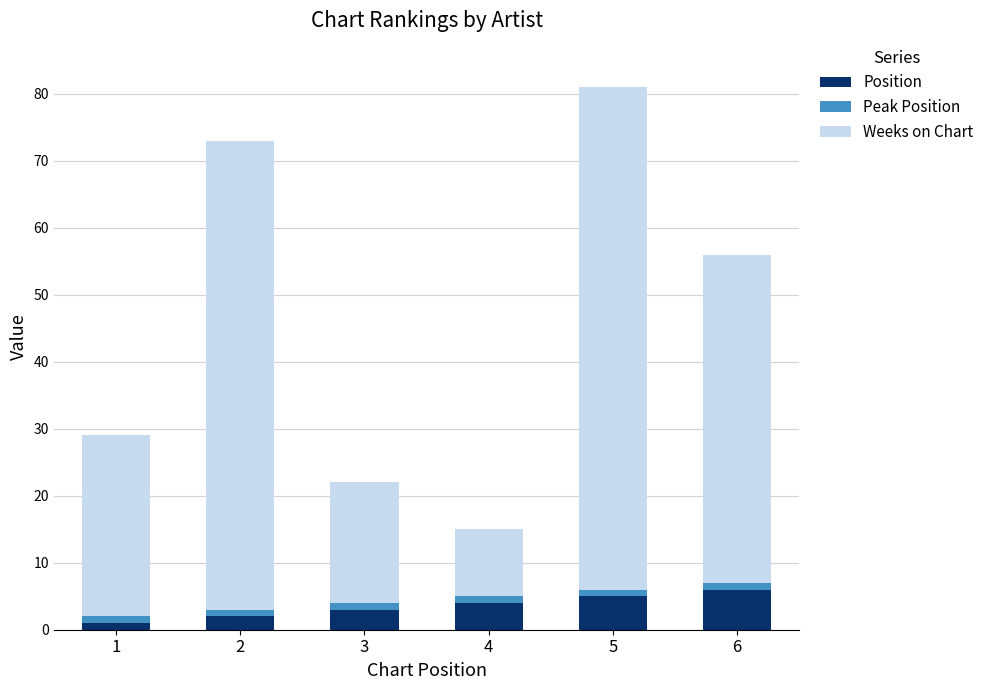

At which category is the sum across all series the highest?

5